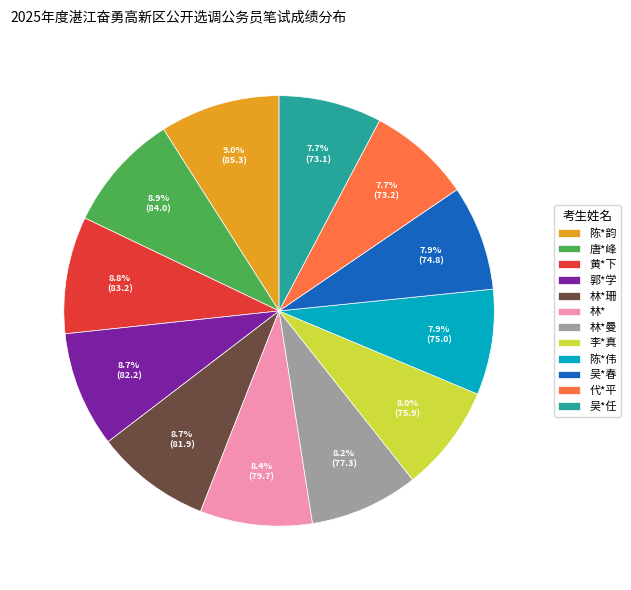

The 陈*伟 slice represents 1% of the pie. True or false?

False